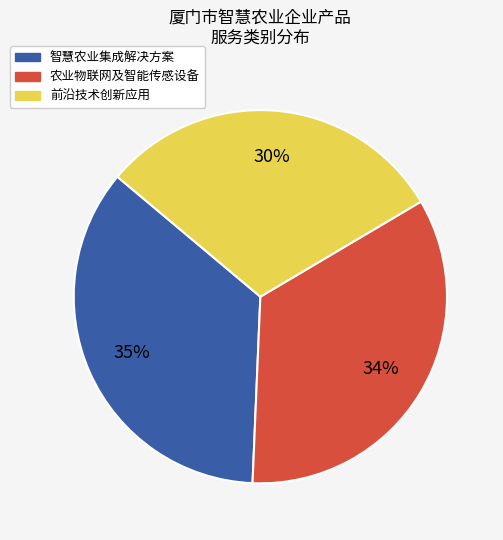

Which category has the smallest portion of the pie?

前沿技术创新应用